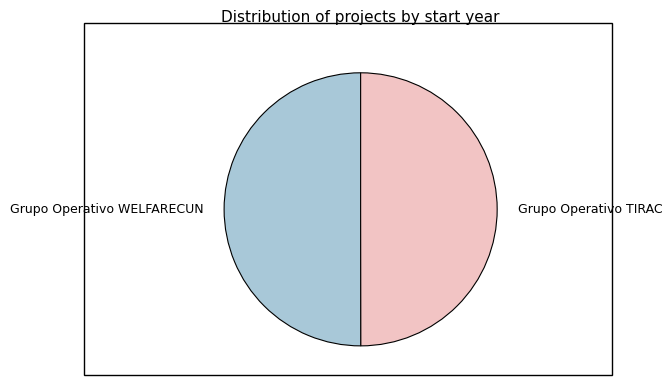

The Grupo Operativo WELFARECUN slice represents 57% of the pie. True or false?

False